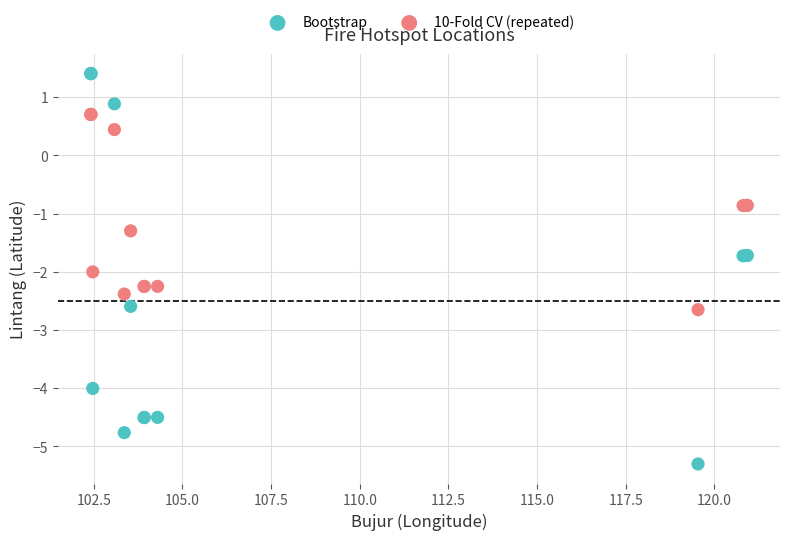

Which series has the widest spread of Y values?

Bootstrap